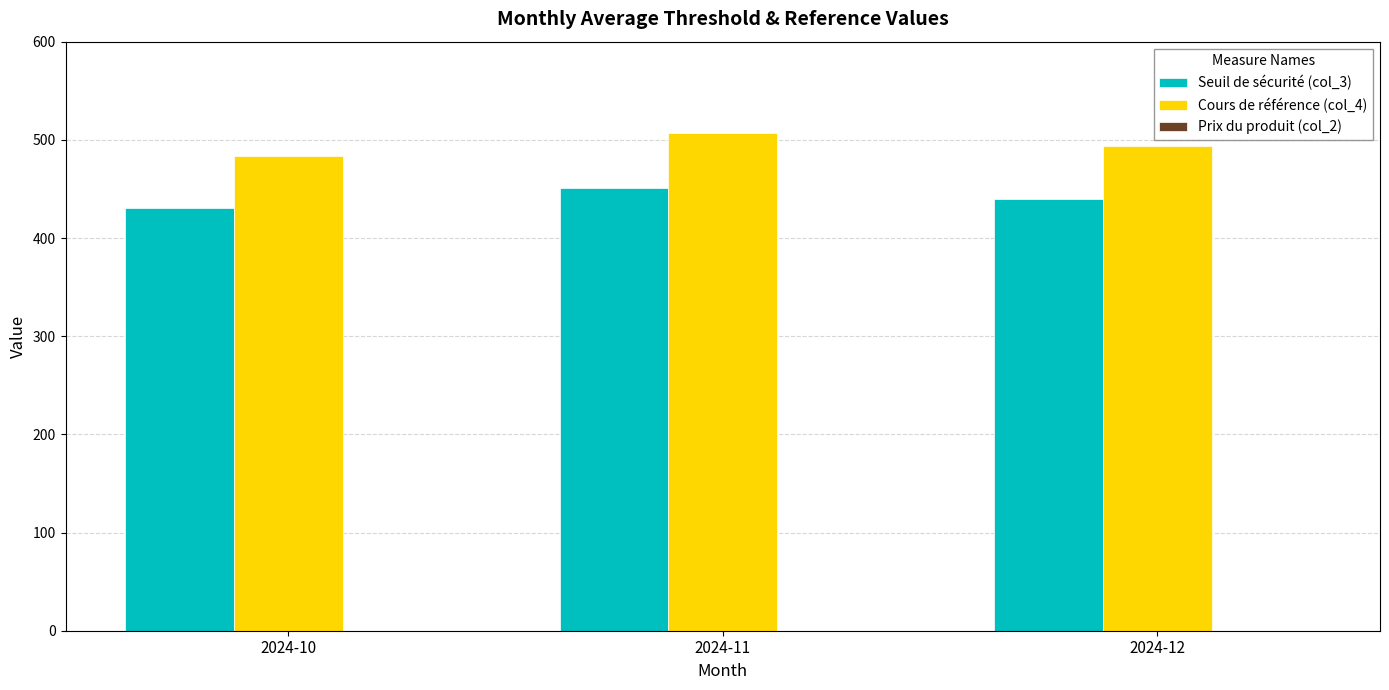

Are the bars grouped side by side (vs. stacked)?

Yes